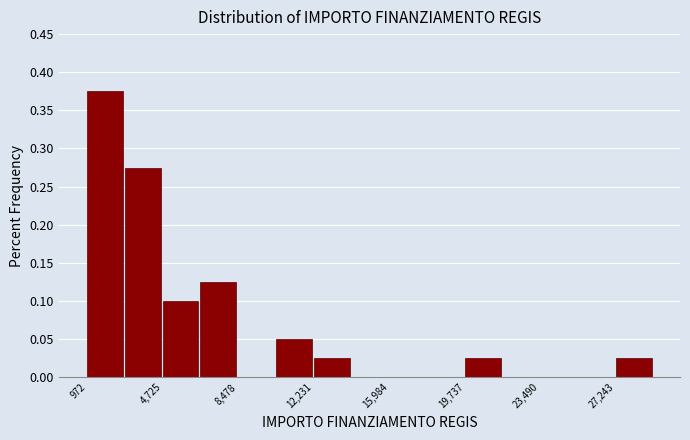

Read against the x-axis, roughly where is the centre of the tallest bar?

2000